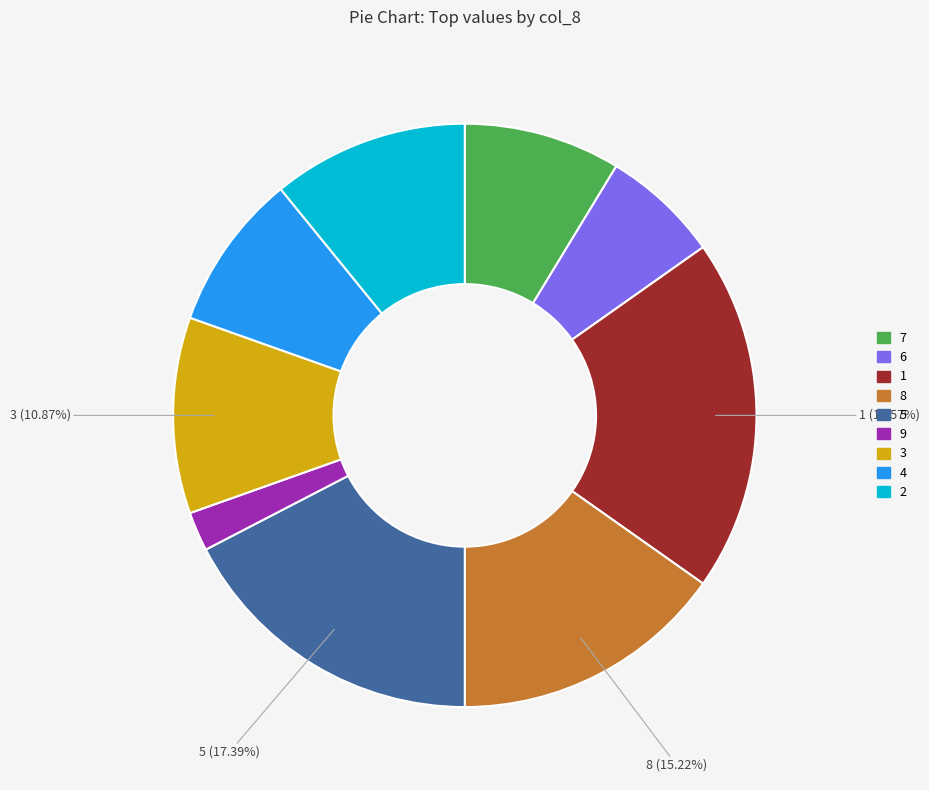

To the nearest percent, what portion does 1 represent?

20%